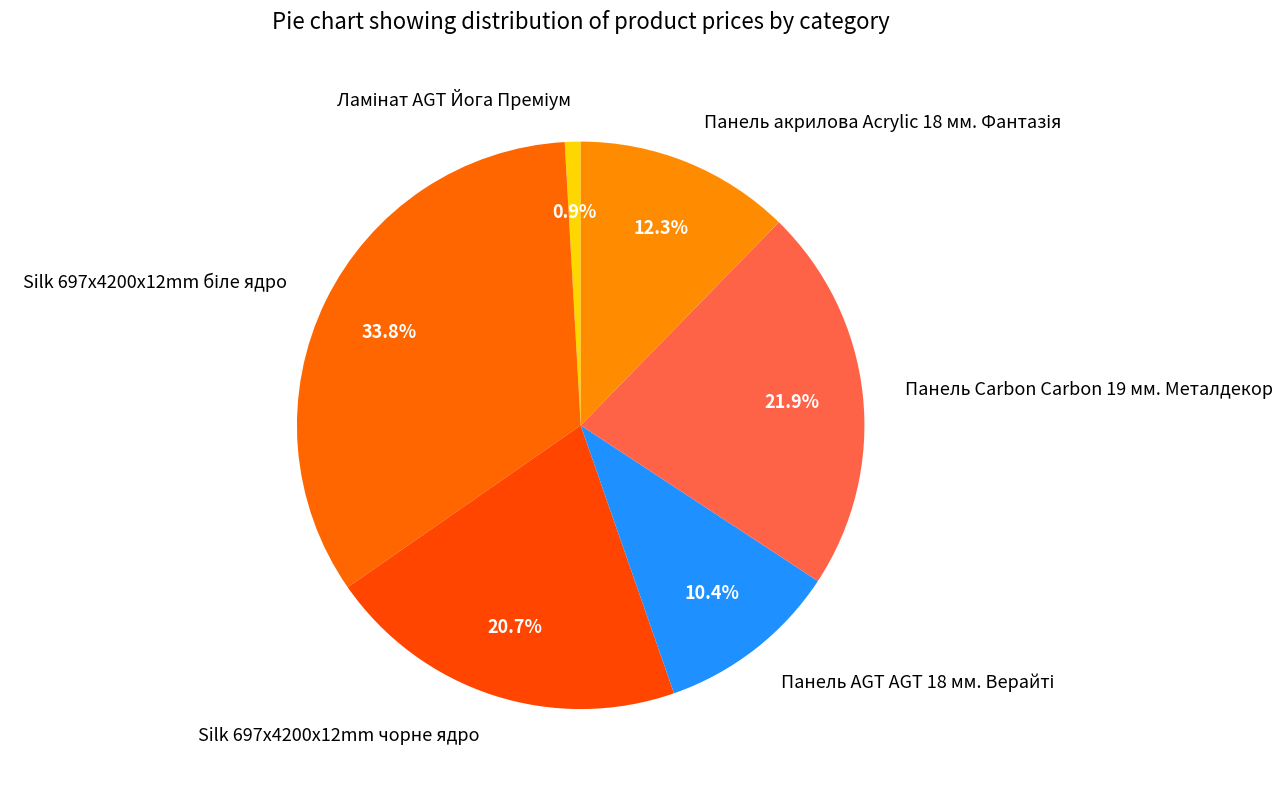

What portion of the pie excludes Silk 697x4200x12mm чорне ядро?

79.3%